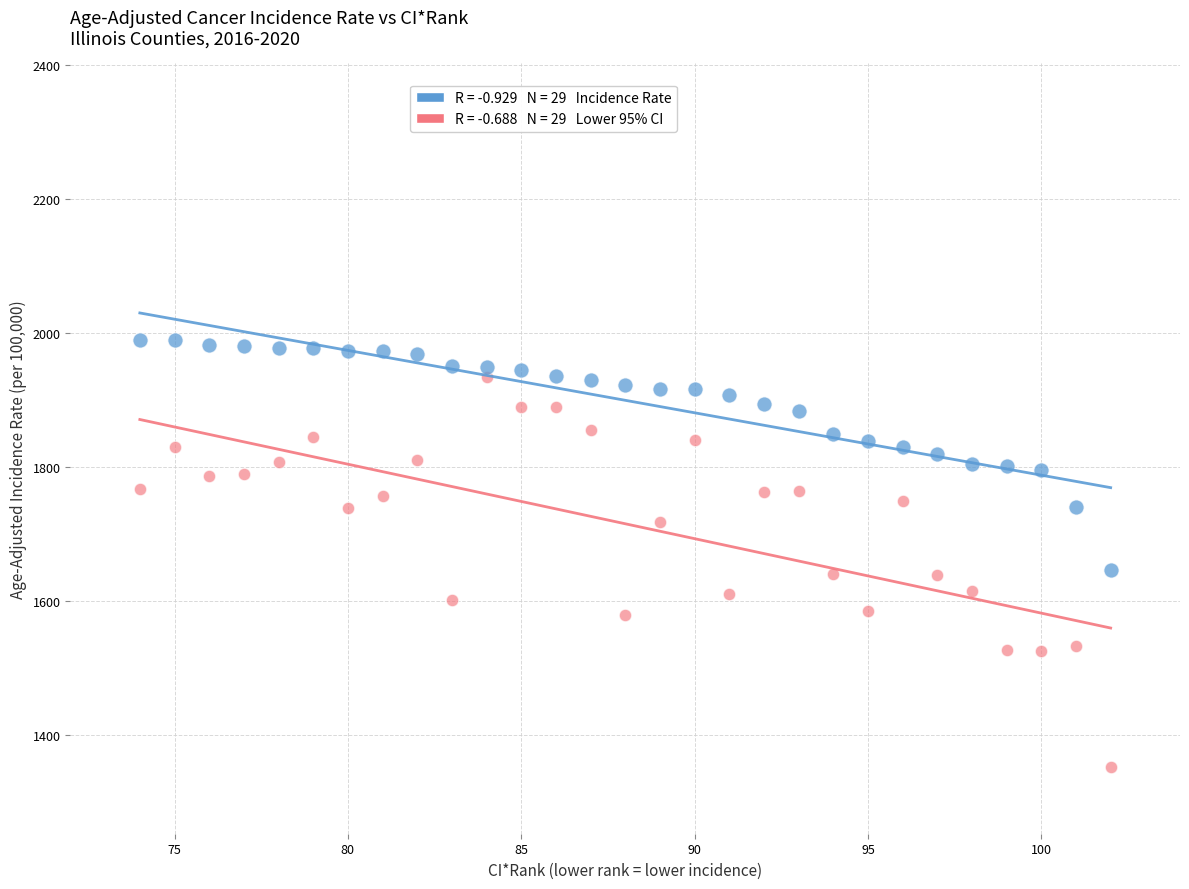

Across all data points, what is the range of X values (max minus min)?

28.0